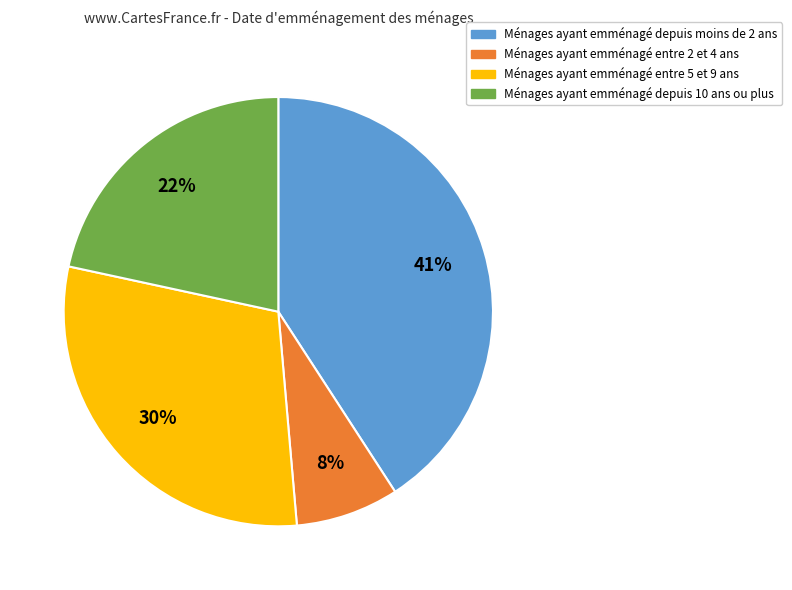

To the nearest percent, what is the difference between the largest and smallest slice percentages?

33%